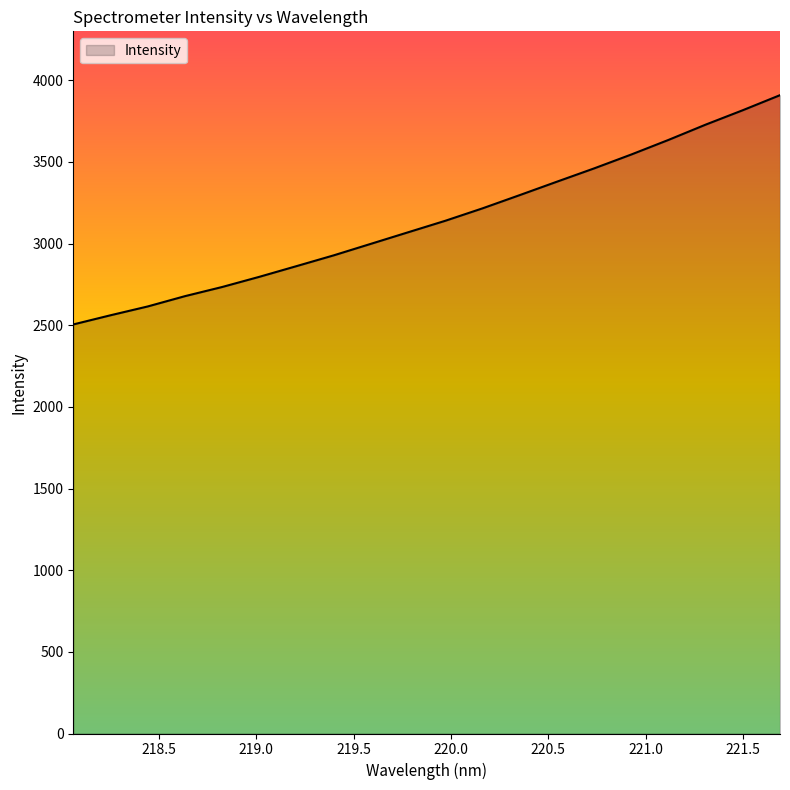

What is the difference between the maximum and minimum values?

1404.0